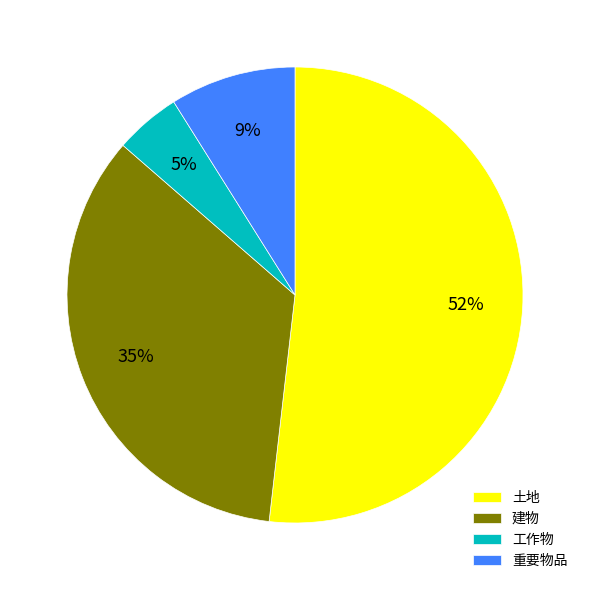

Combined, do 建物 and 工作物 account for over 50%?

No